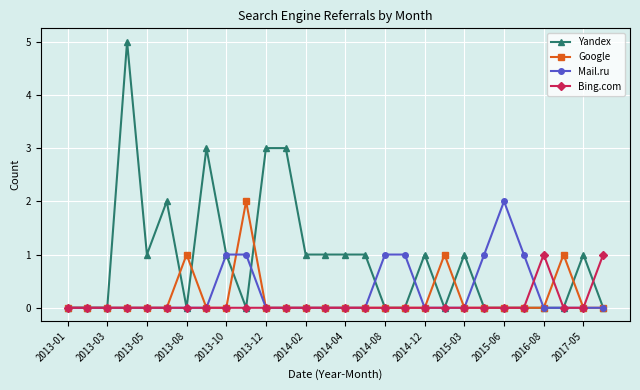

True or false: Google and Bing.com cross at least once.

True